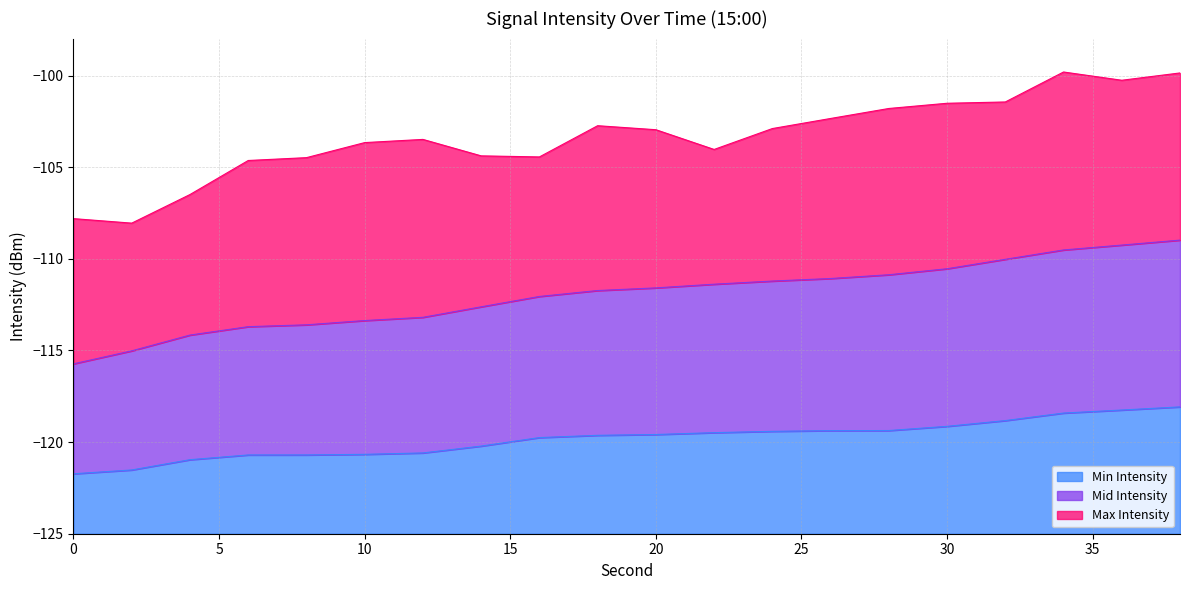

At which label is Mid Intensity closest to -112?

16